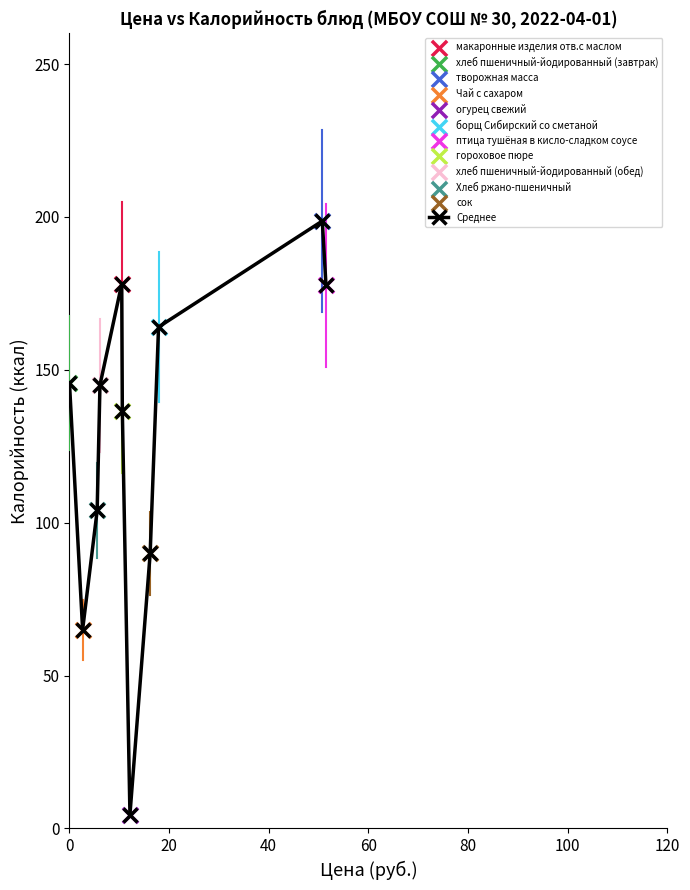

What is the difference between the maximum and minimum values?

194.1